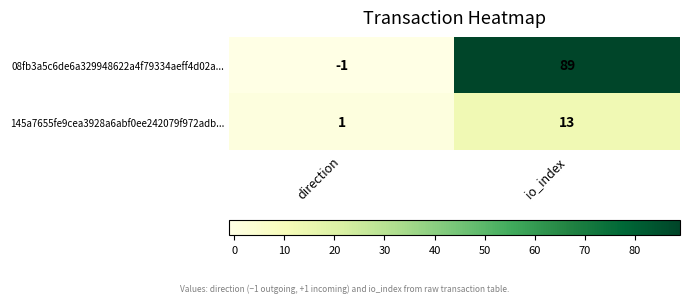

Rank the series by their average value, from lowest to highest.

145a7655fe9cea3928a6abf0ee242079f972adb..., 08fb3a5c6de6a329948622a4f79334aeff4d02a...